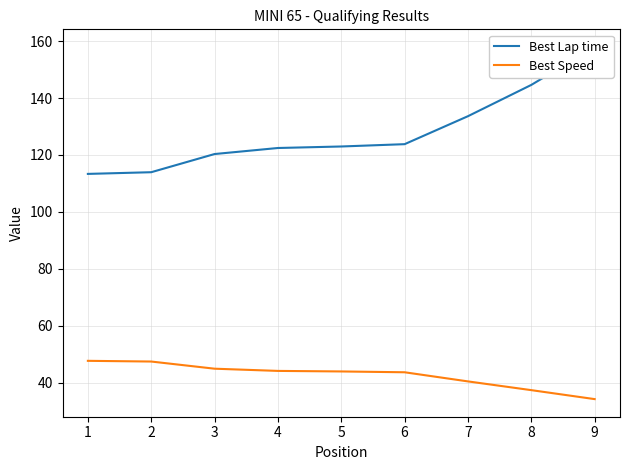

What is the difference between the highest and lowest values at 5?

80.2